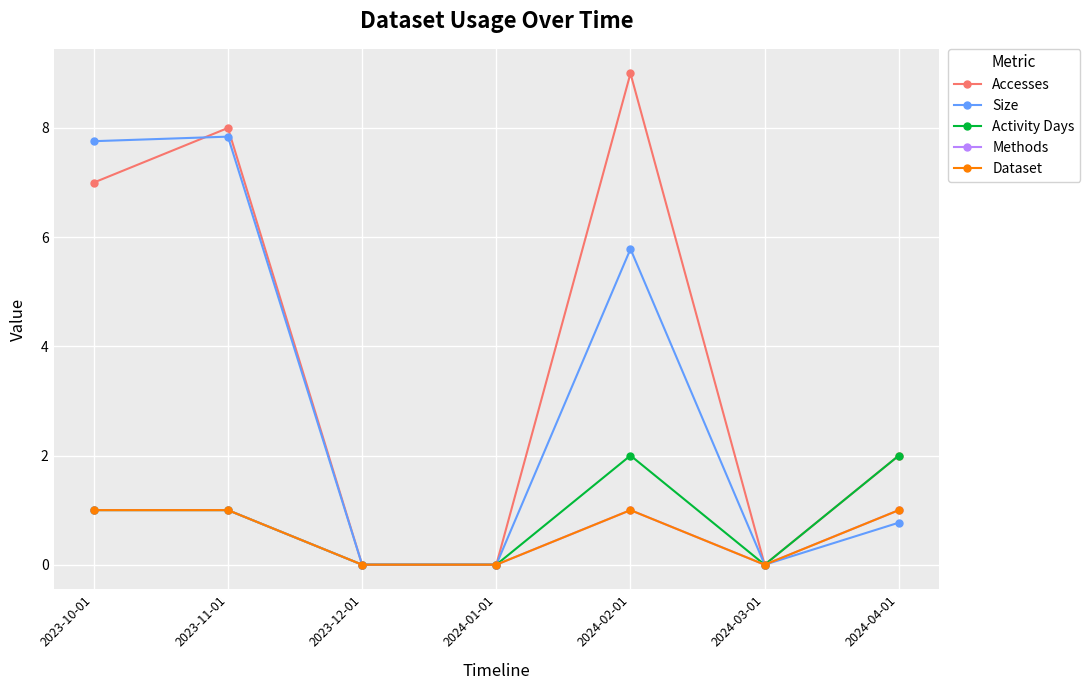

At which category does Accesses reach its first local peak?

2023-11-01